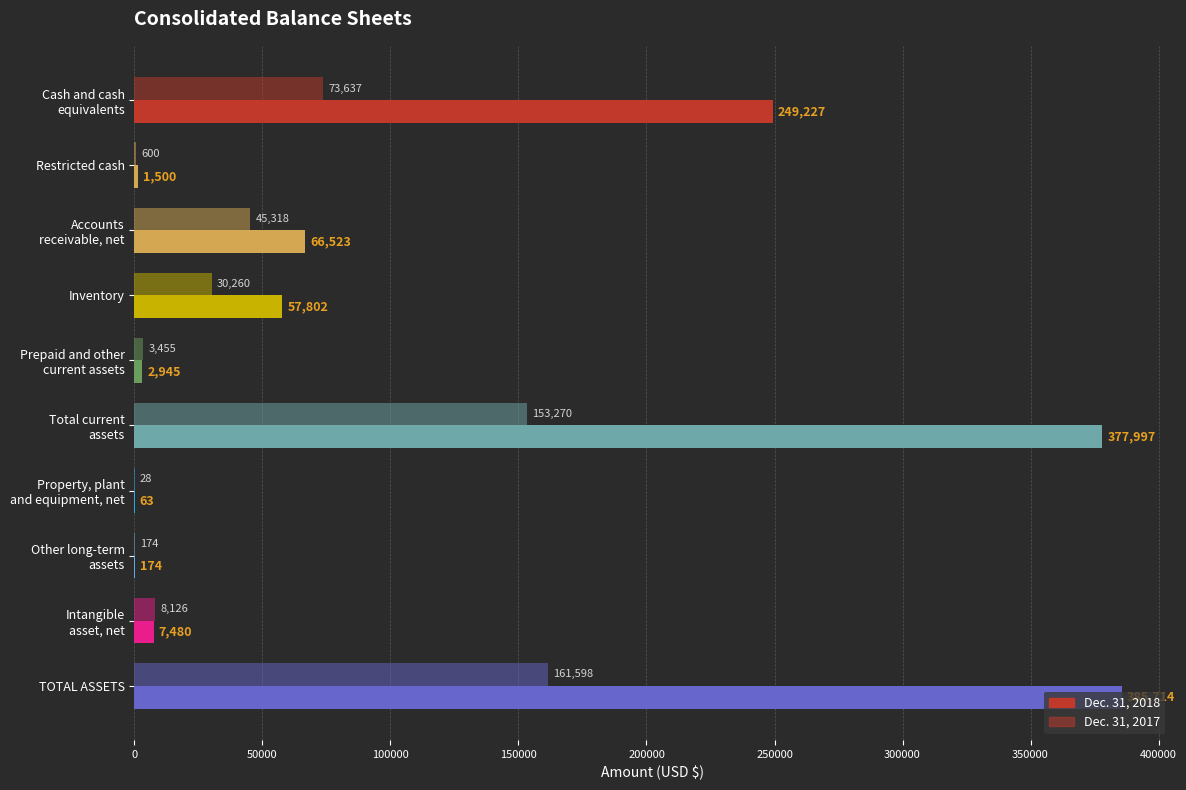

How many distinct data groups are displayed?

2